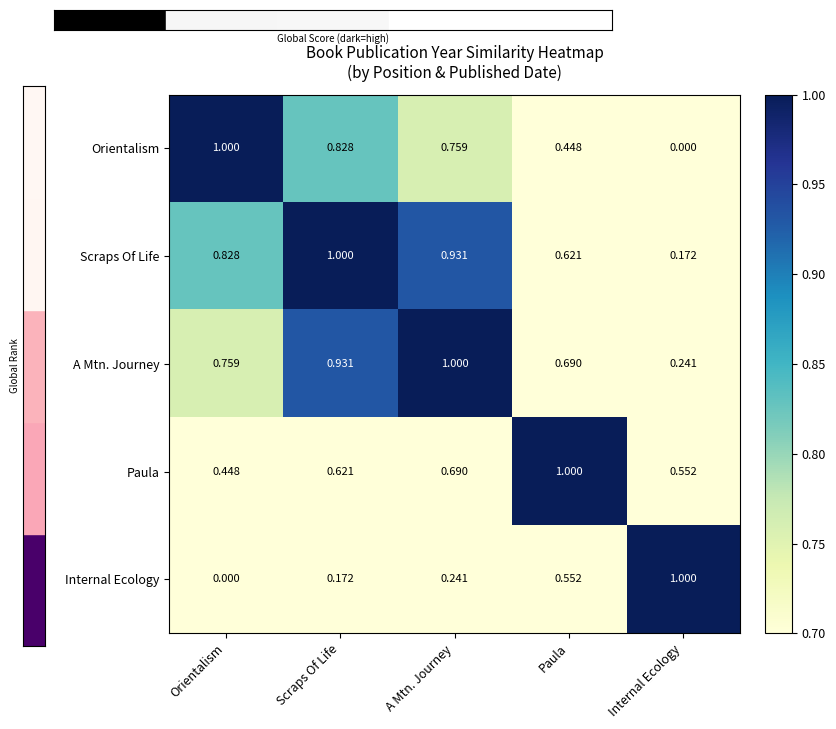

At which category is the sum across all series the highest?

A Mtn. Journey